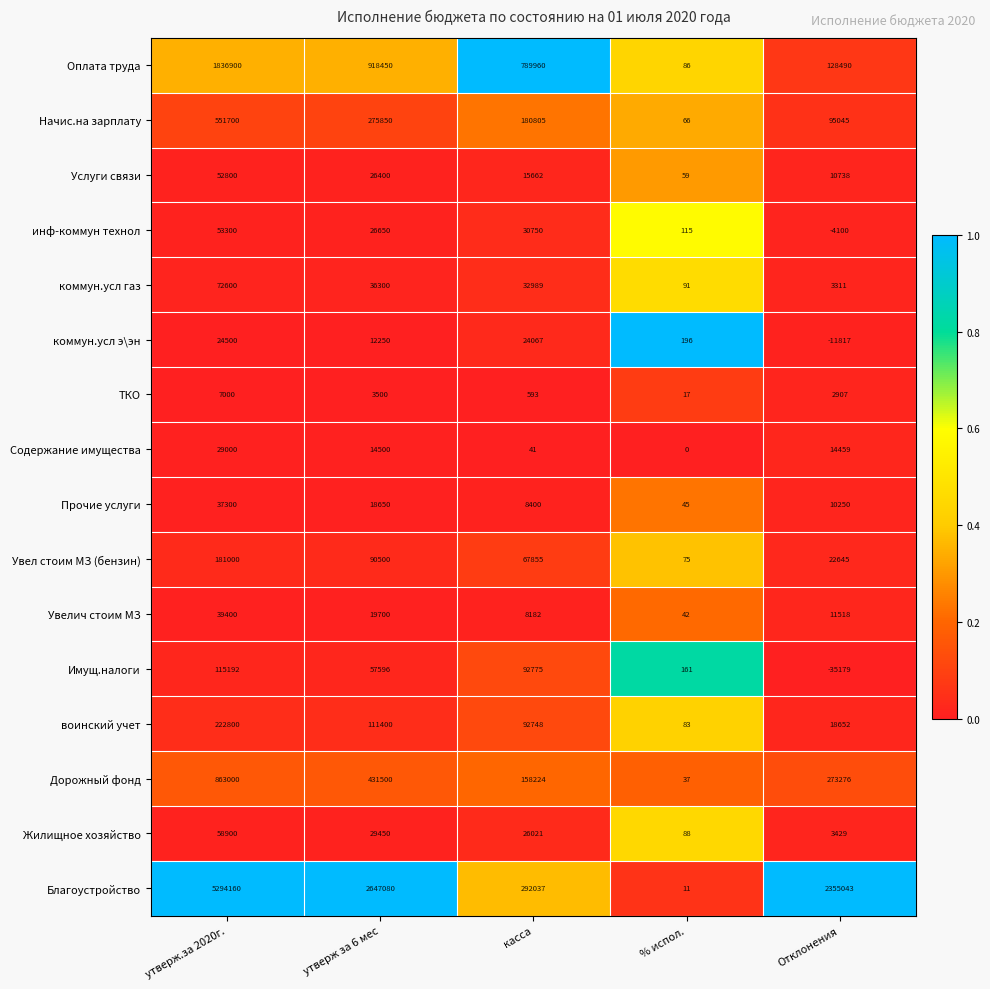

Between % испол. and Отклонения, which series saw the biggest shift?

Благоустройство